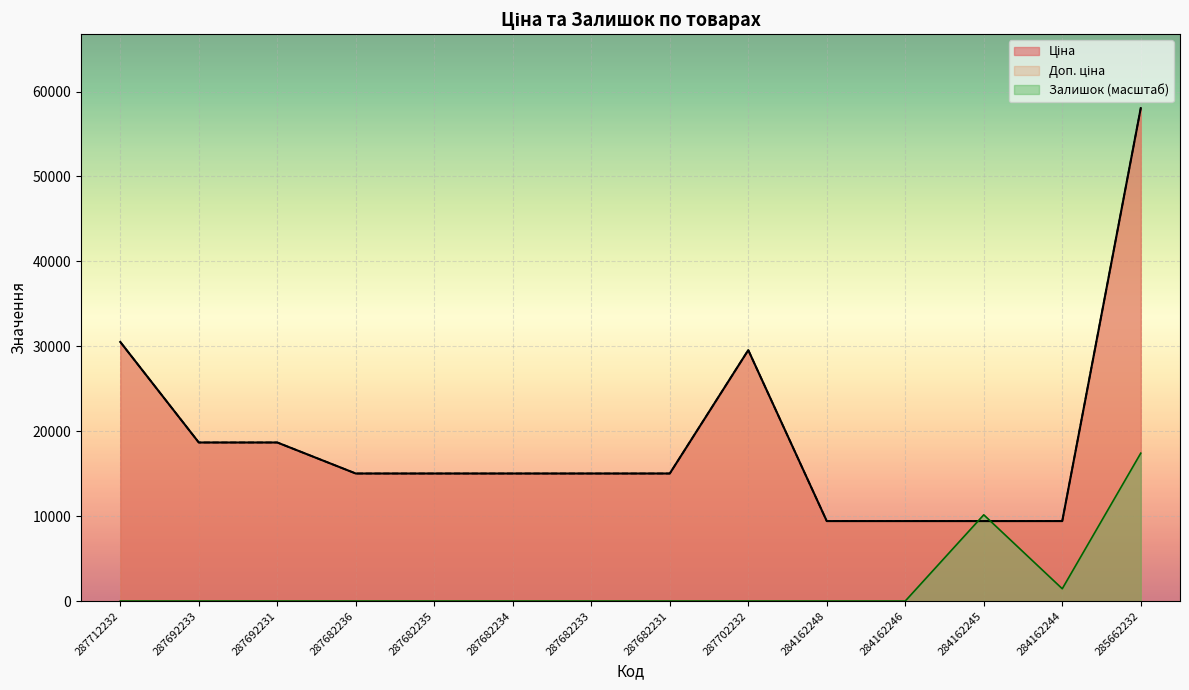

True or false: Ціна and Доп. ціна intersect in this chart.

False